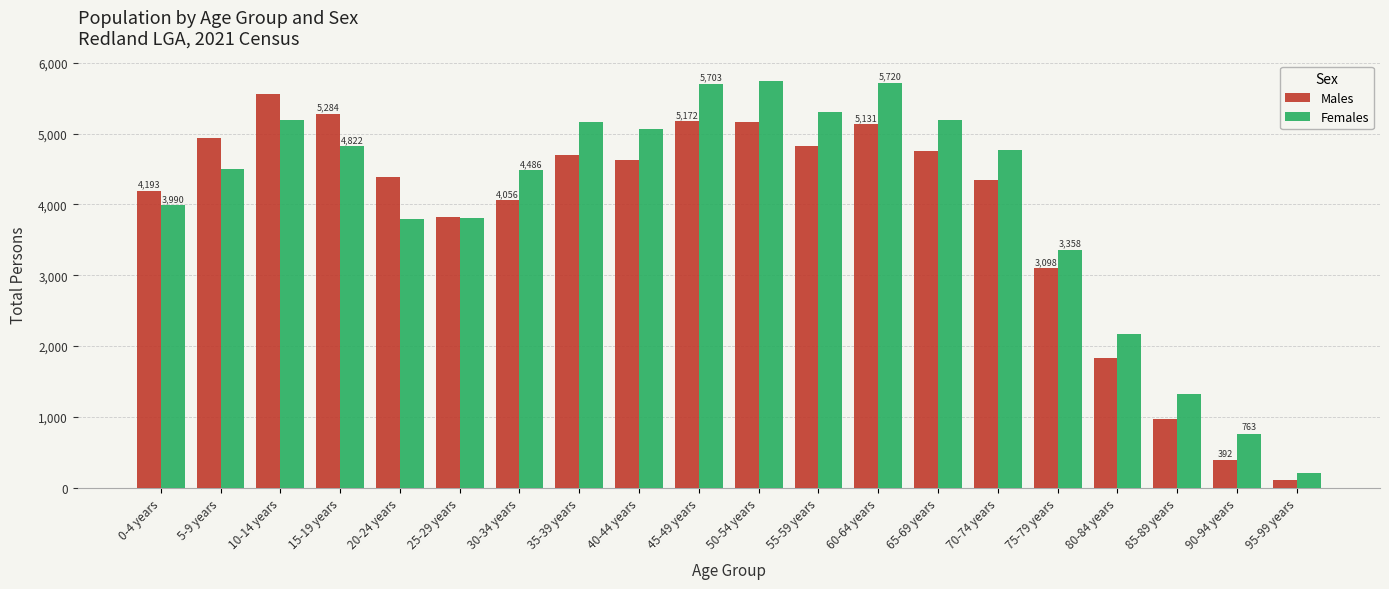

What is the label of the 3rd bar from the right?

85-89 years